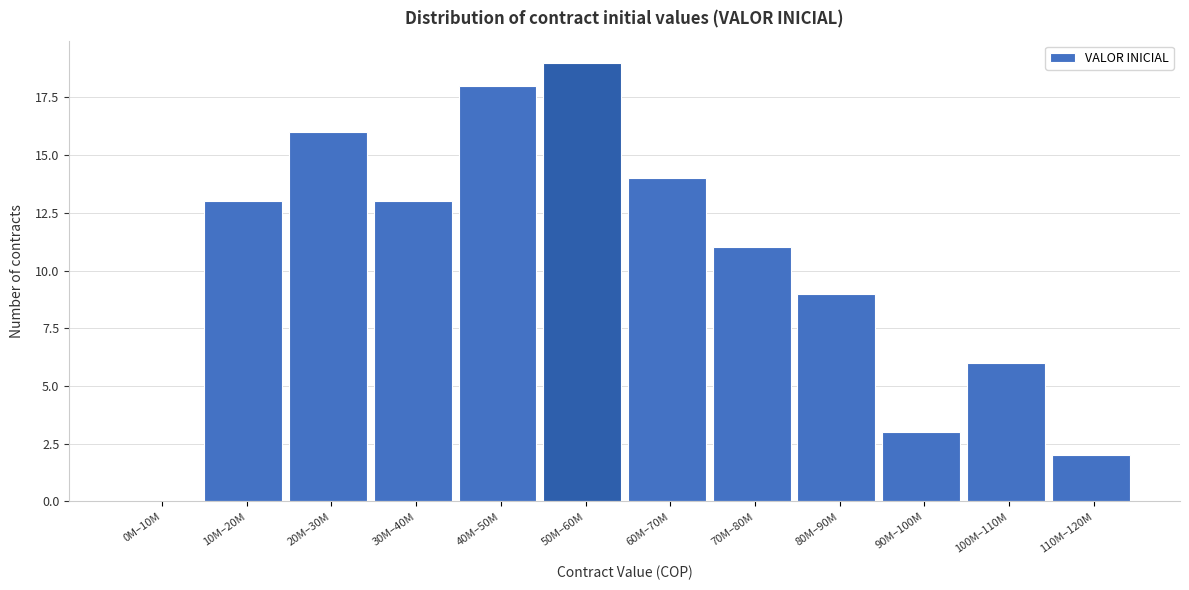

Reading left to right, what are all the values shown in this chart?

0M–10M=0	10M–20M=13	20M–30M=16	30M–40M=13	40M–50M=18	50M–60M=19	60M–70M=14	70M–80M=11	80M–90M=9	90M–100M=3	100M–110M=6	110M–120M=2